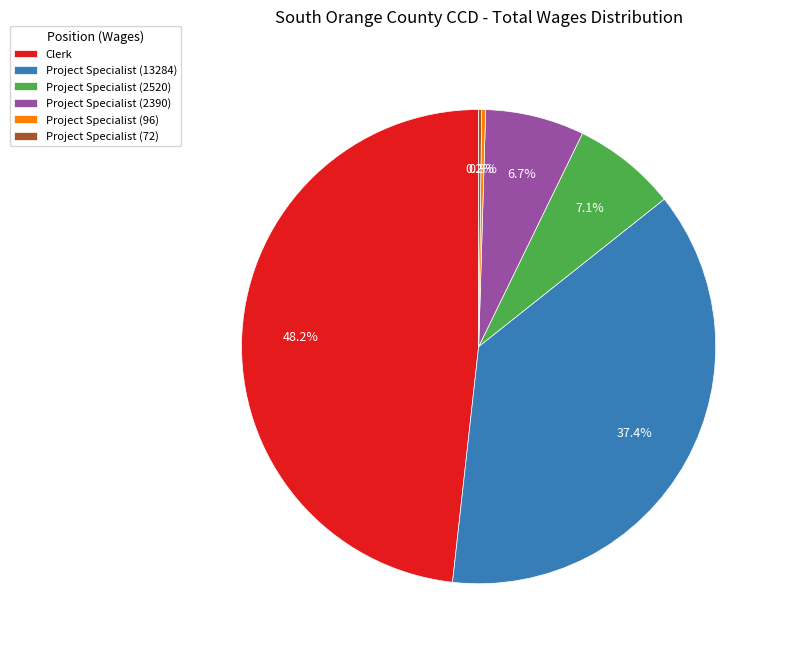

Which has a higher value, Clerk or Project Specialist (13284)?

Clerk